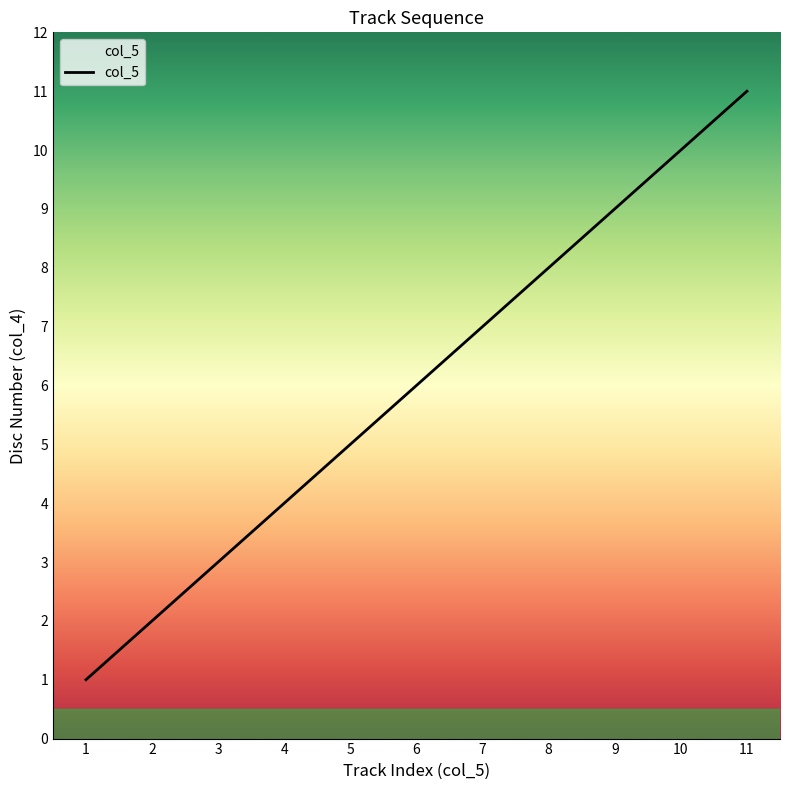

List the labels in order of value, smallest first.

1, 2, 3, 4, 5, 6, 7, 8, 9, 10, 11